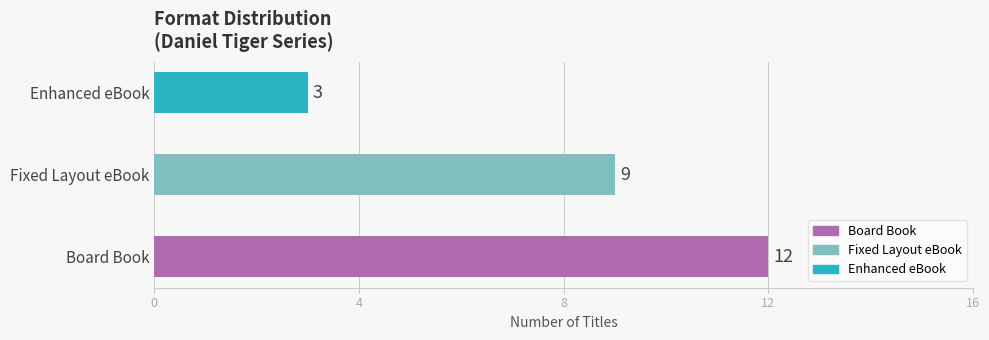

Rank the categories by value from highest to lowest.

Board Book, Fixed Layout eBook, Enhanced eBook